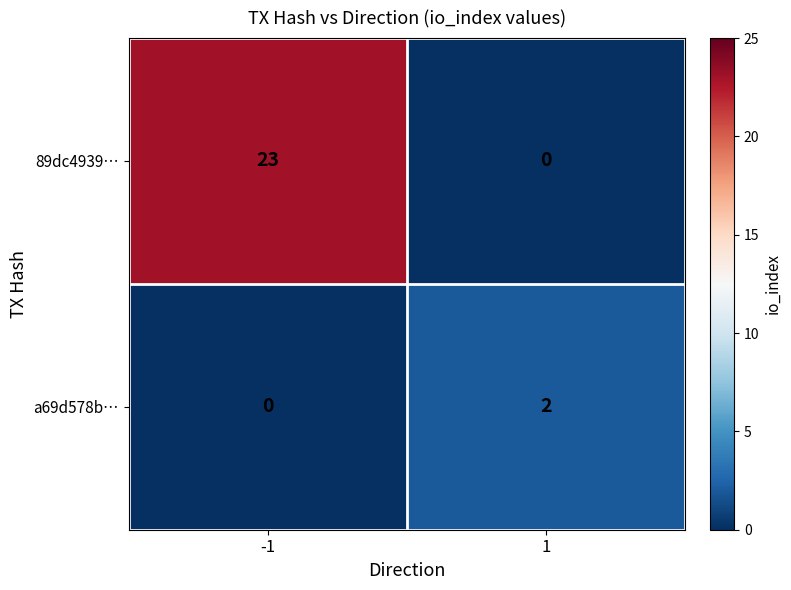

Count the number of categories in the chart.

2